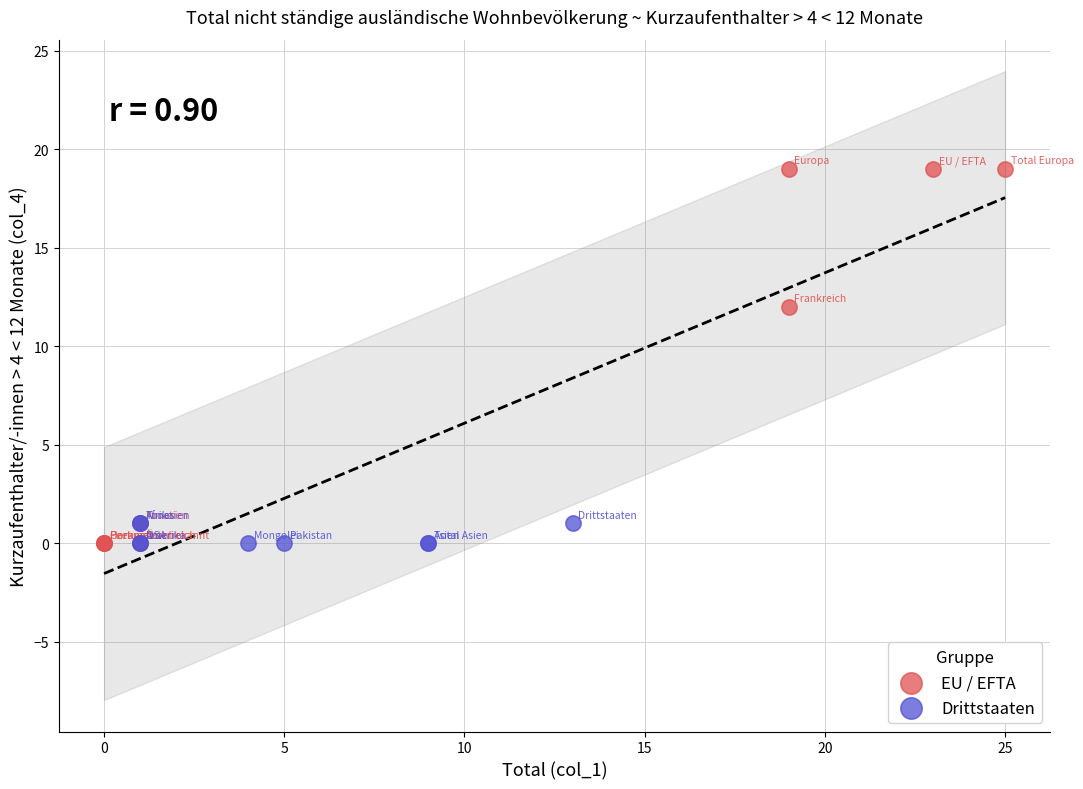

What are all the series names shown in the legend?

EU / EFTA, Drittstaaten